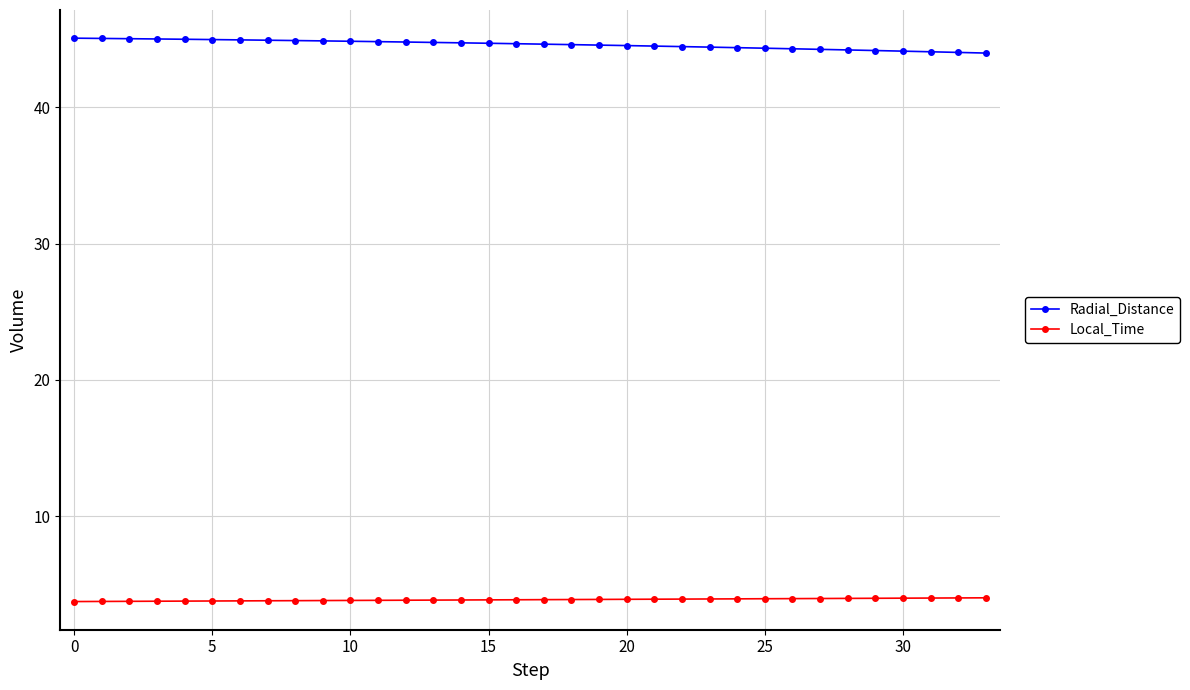

What is the value of the Radial_Distance point at the 13th from the left?

44.8